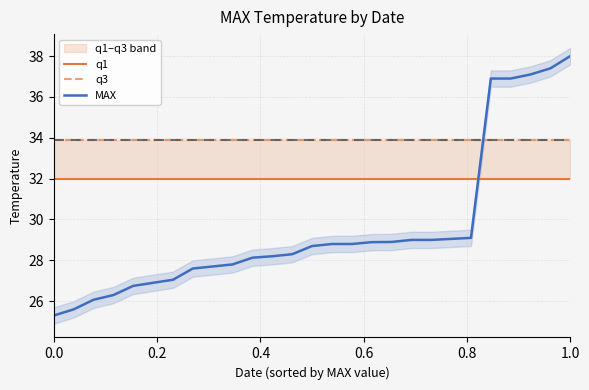

How many lines are shown in the chart?

3